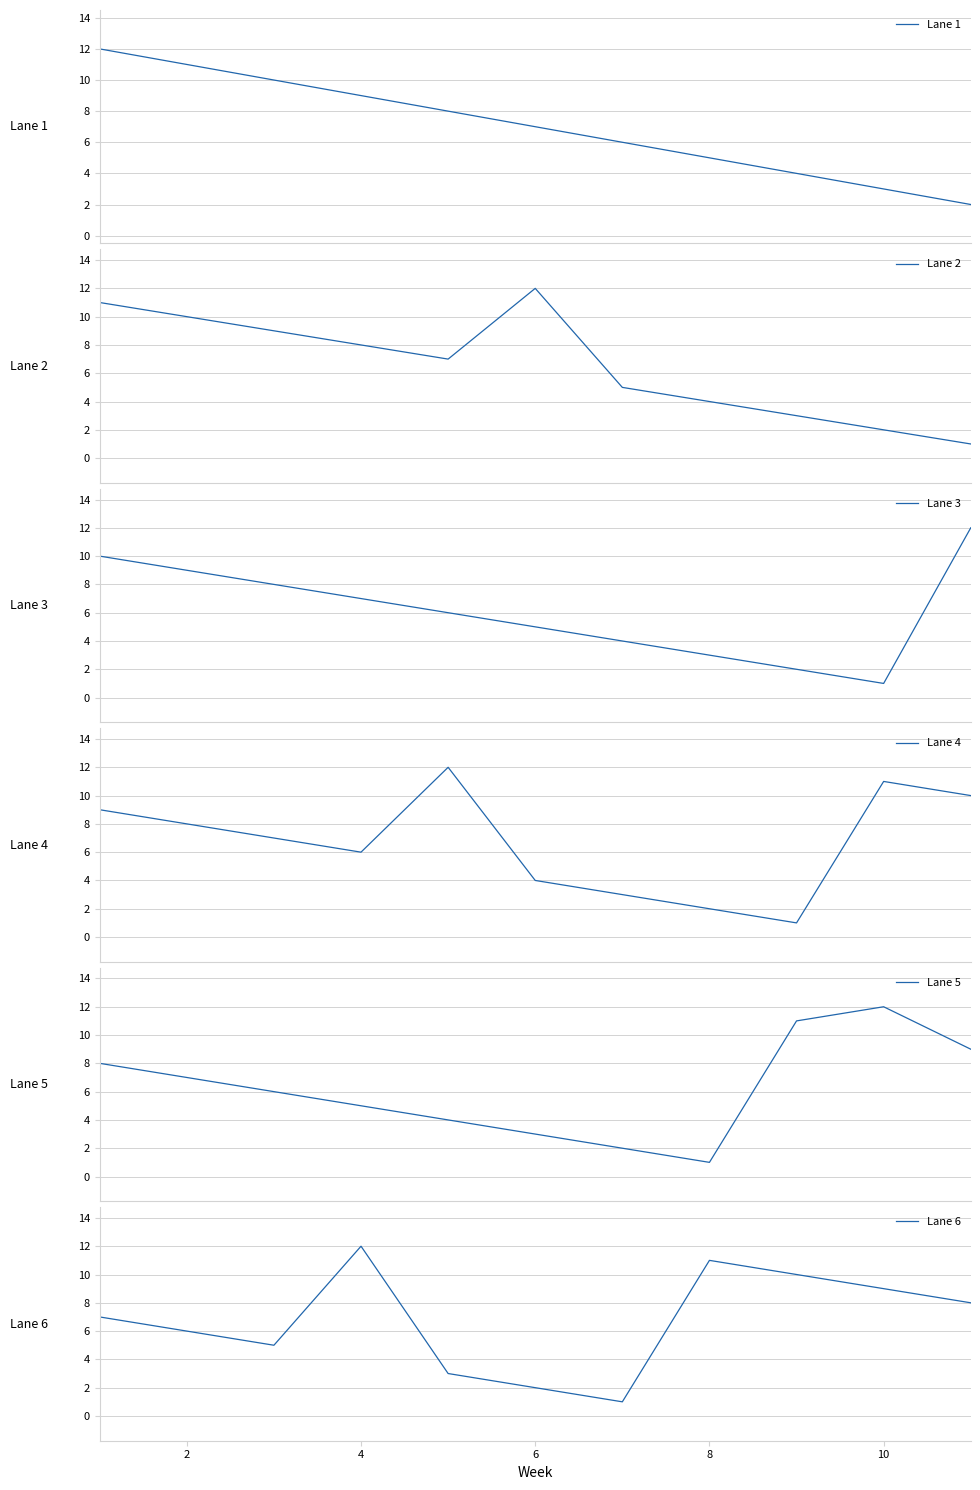

Is this an area chart (filled region under the line)?

No